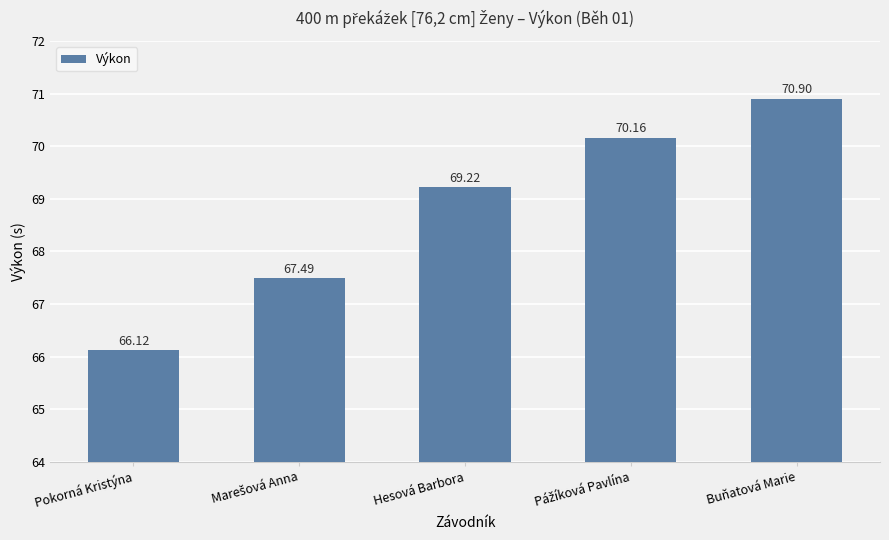

What is the average value?

68.8